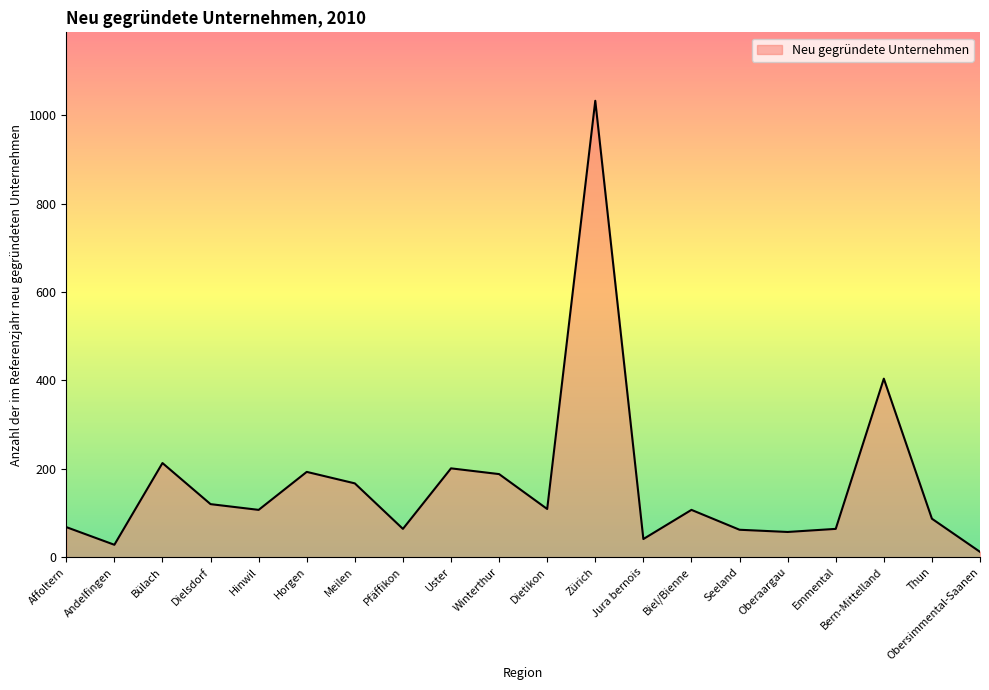

What is the ratio of the value at Zürich to the value at Winterthur?

5.5